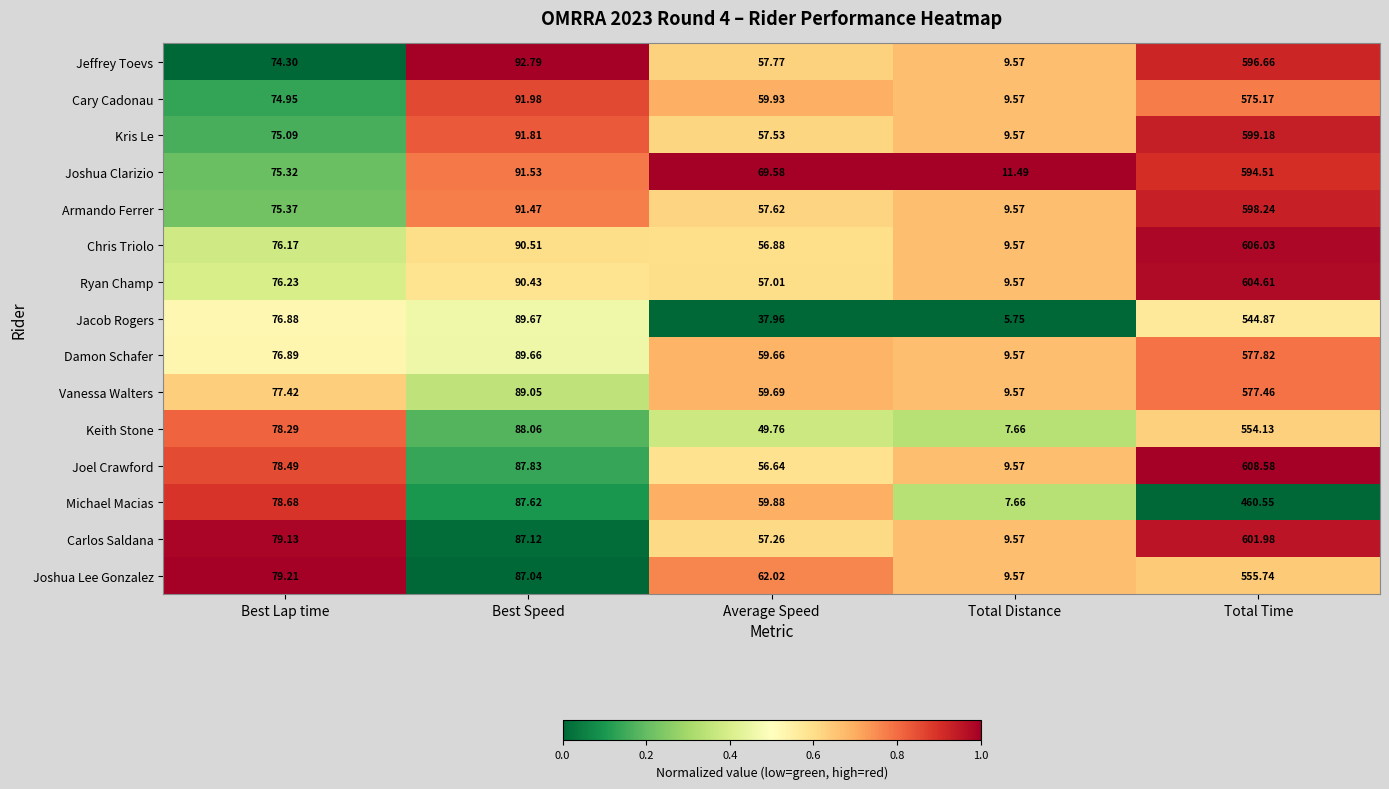

Which series has the largest total across all categories?

Joshua Clarizio